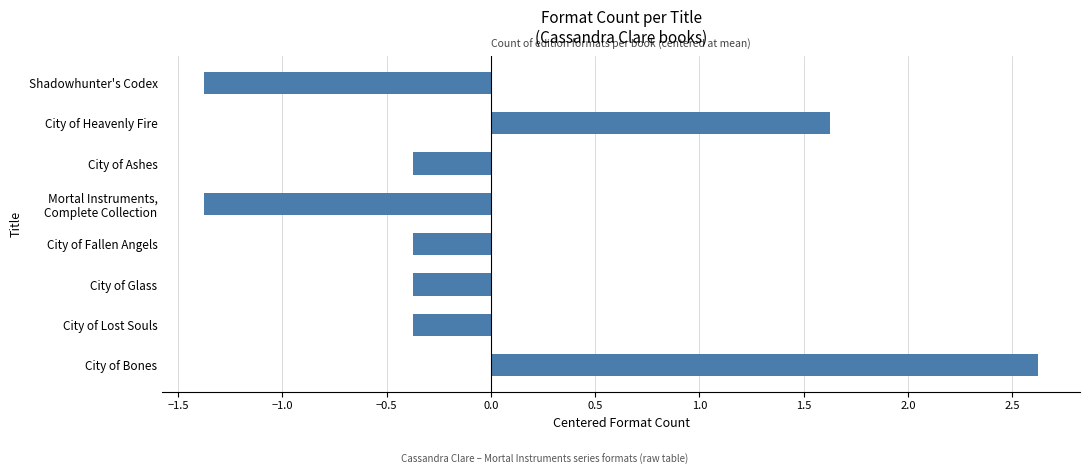

True or false: the data shows -0.1 at City of Lost Souls.

False